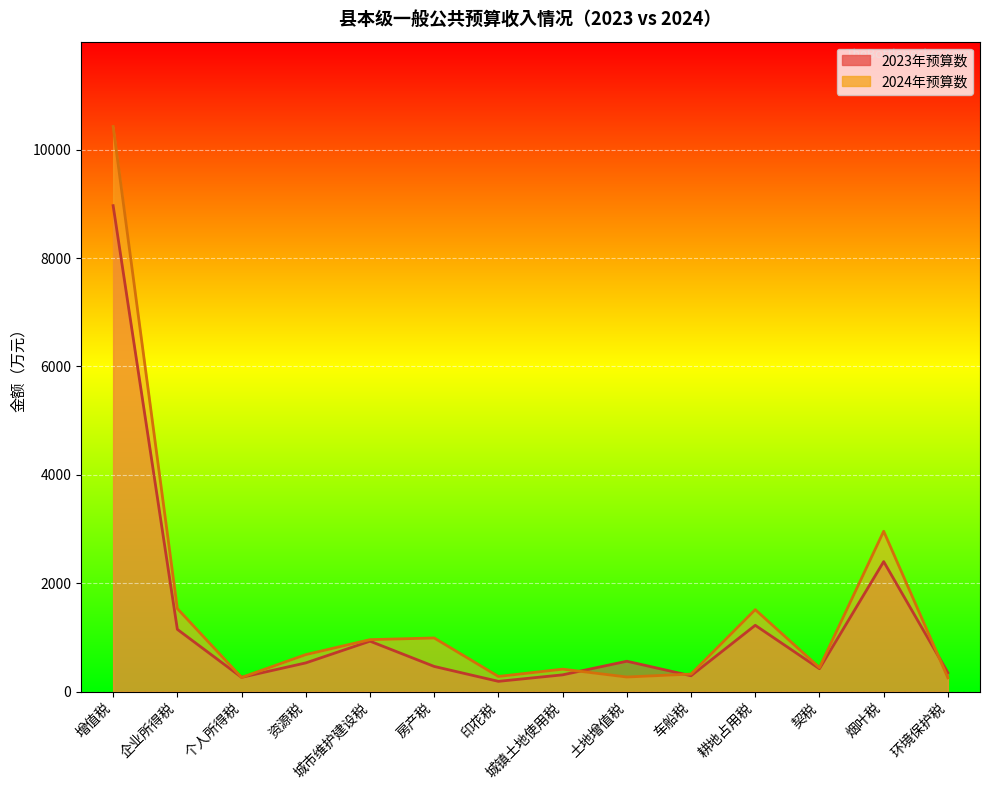

What is the average value of the 2023年预算数 series?

1290